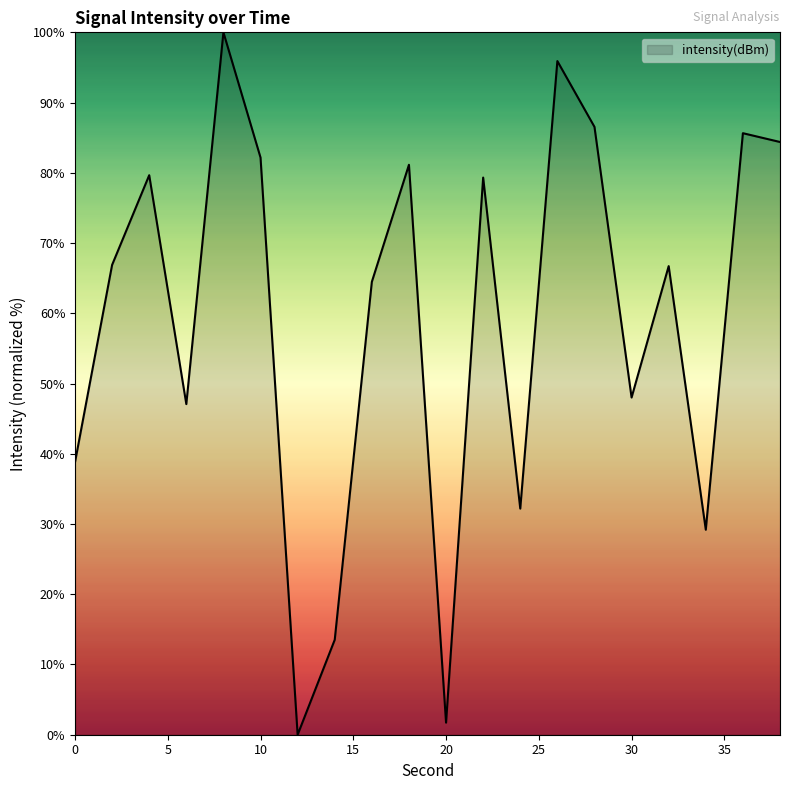

What is the greatest value displayed?

100.0